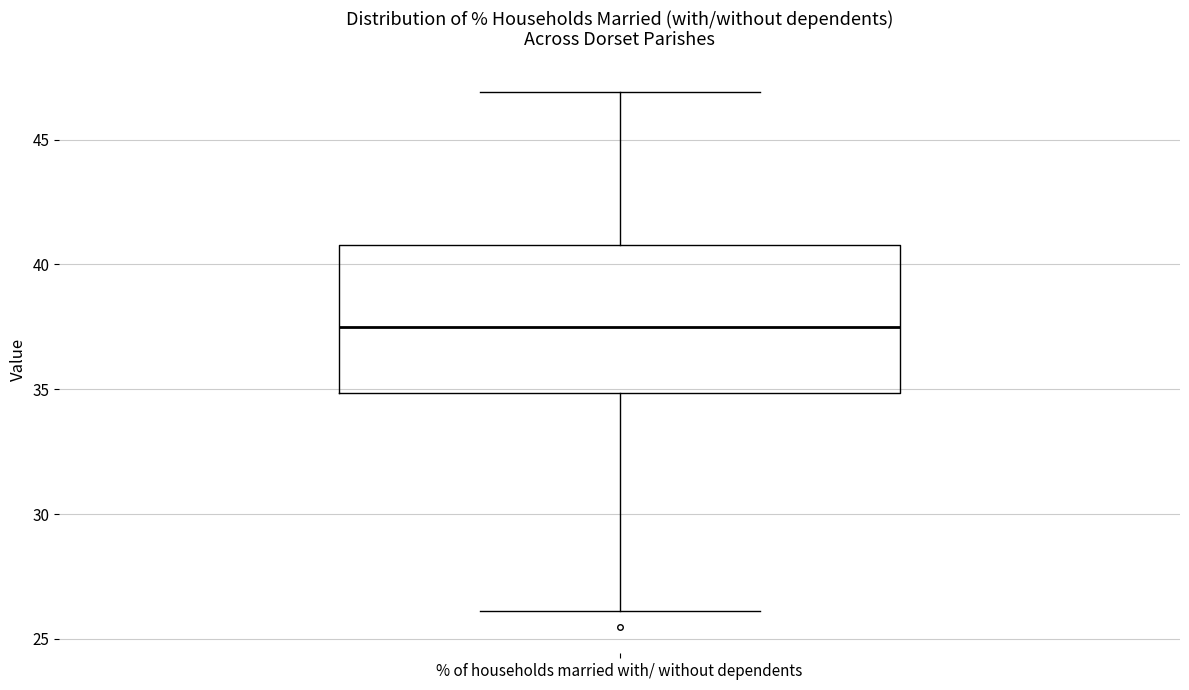

Transcribe this box plot: give where the median line is, the range the box spans, and where the two whiskers end, as read against the y-axis. The values are not printed on the chart, so give them approximately, as read against the axis.

median 37.5, box 35.0 to 41.0, whiskers 26.0 to 47.0